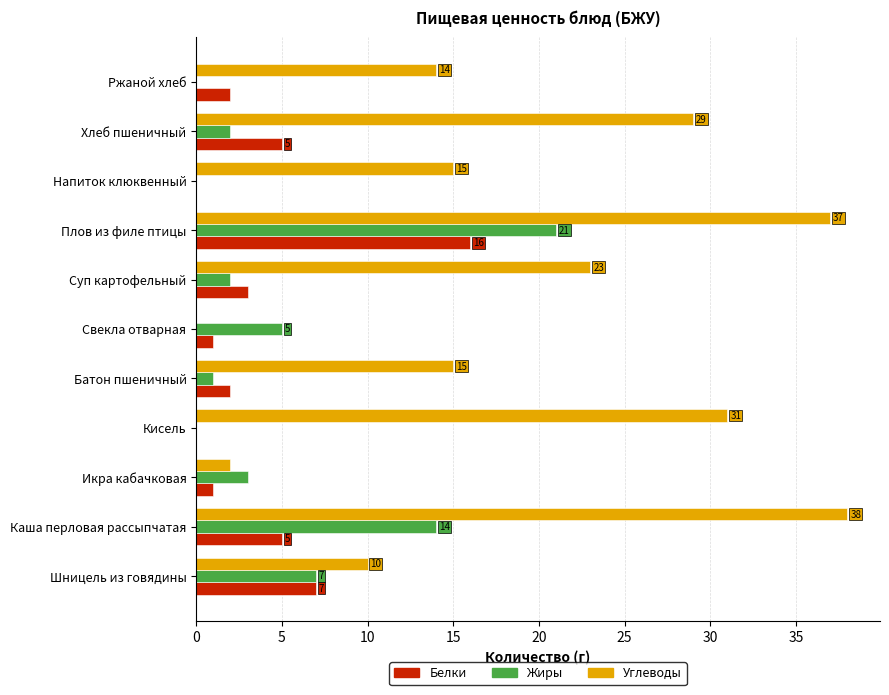

The Углеводы series shows 4 at Ржаной хлеб. True or false?

False